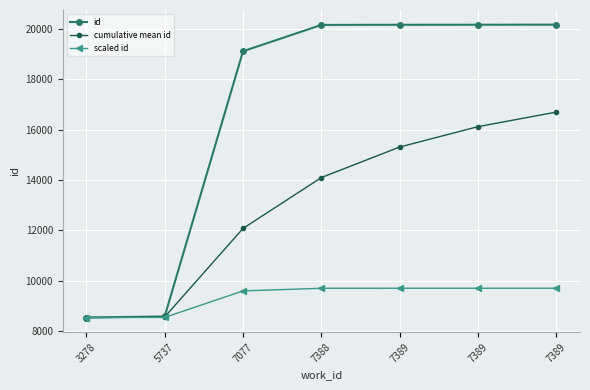

True or false: cumulative mean id and scaled id intersect in this chart.

False